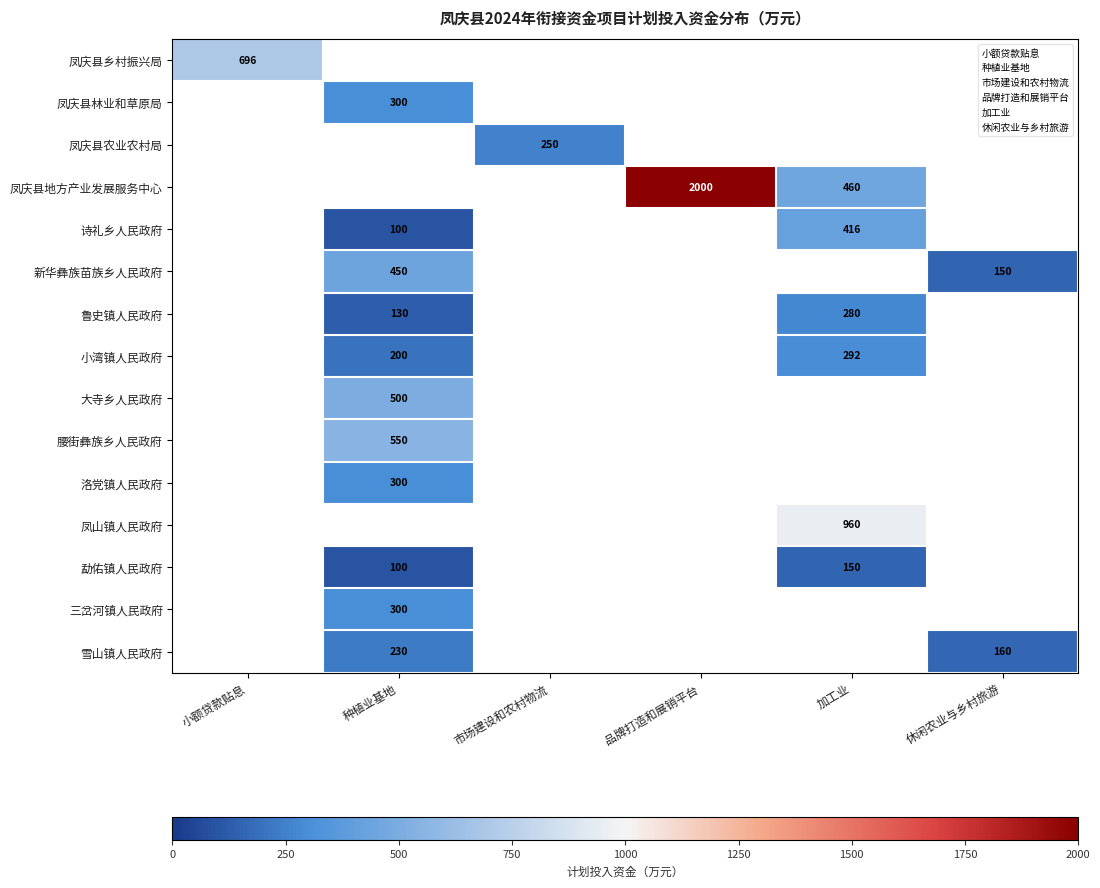

List the labels in order of 凤庆县农业农村局 value, smallest first.

小额贷款贴息, 种植业基地, 品牌打造和展销平台, 加工业, 休闲农业与乡村旅游, 市场建设和农村物流